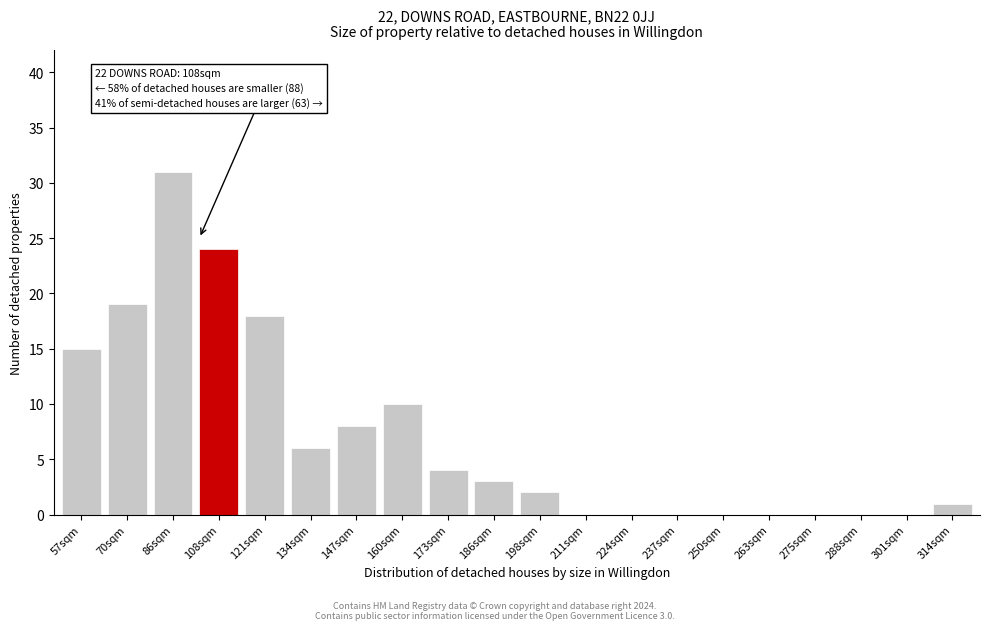

Reading left to right, transcribe all the data shown in this chart.

57sqm=15	70sqm=19	86sqm=31	108sqm=24	121sqm=18	134sqm=6	147sqm=8	160sqm=10	173sqm=4	186sqm=3	198sqm=2	211sqm=0	224sqm=0	237sqm=0	250sqm=0	263sqm=0	275sqm=0	288sqm=0	301sqm=0	314sqm=1